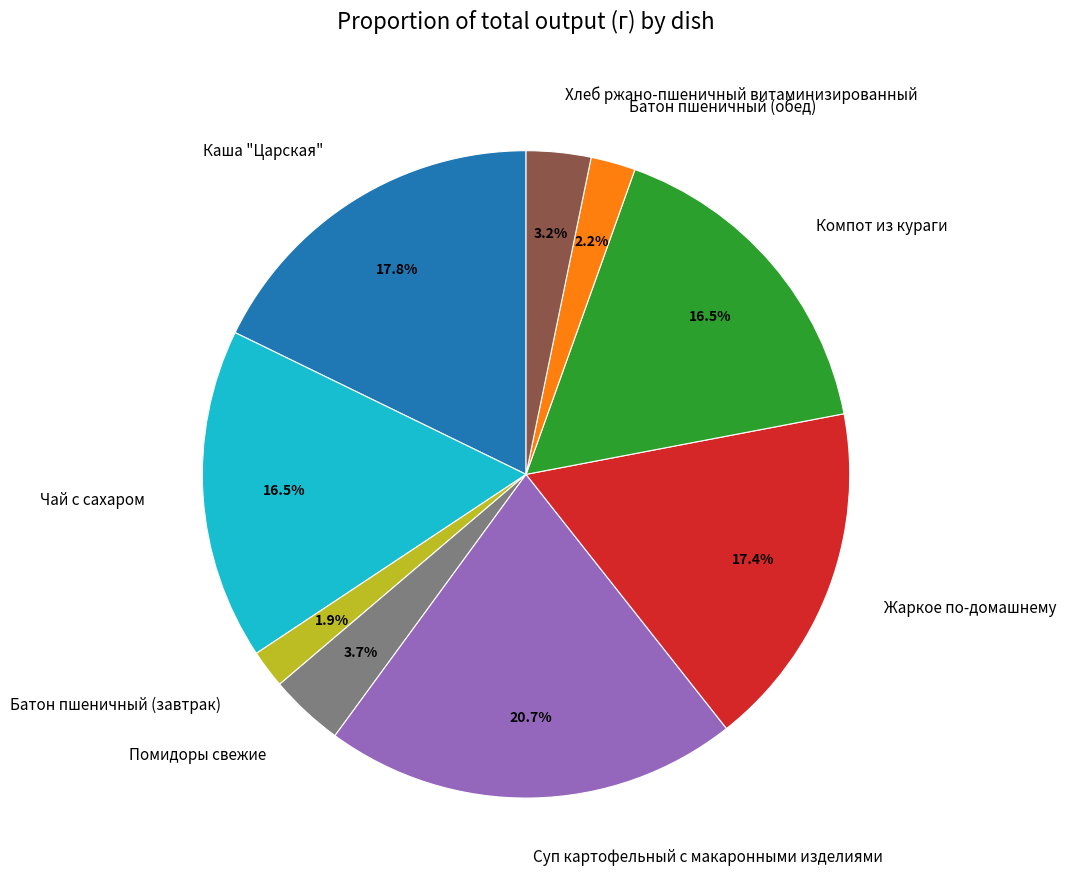

How many segments does this pie chart have?

9